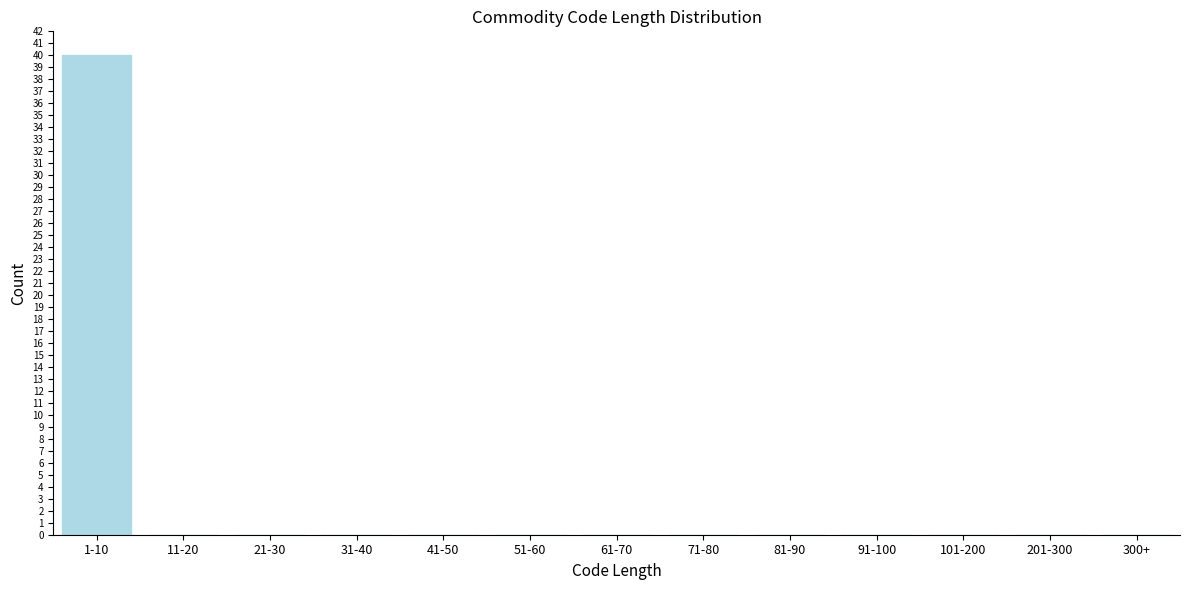

Reading left to right, extract all data points from this chart.

1-10=40	11-20=0	21-30=0	31-40=0	41-50=0	51-60=0	61-70=0	71-80=0	81-90=0	91-100=0	101-200=0	201-300=0	300+=0